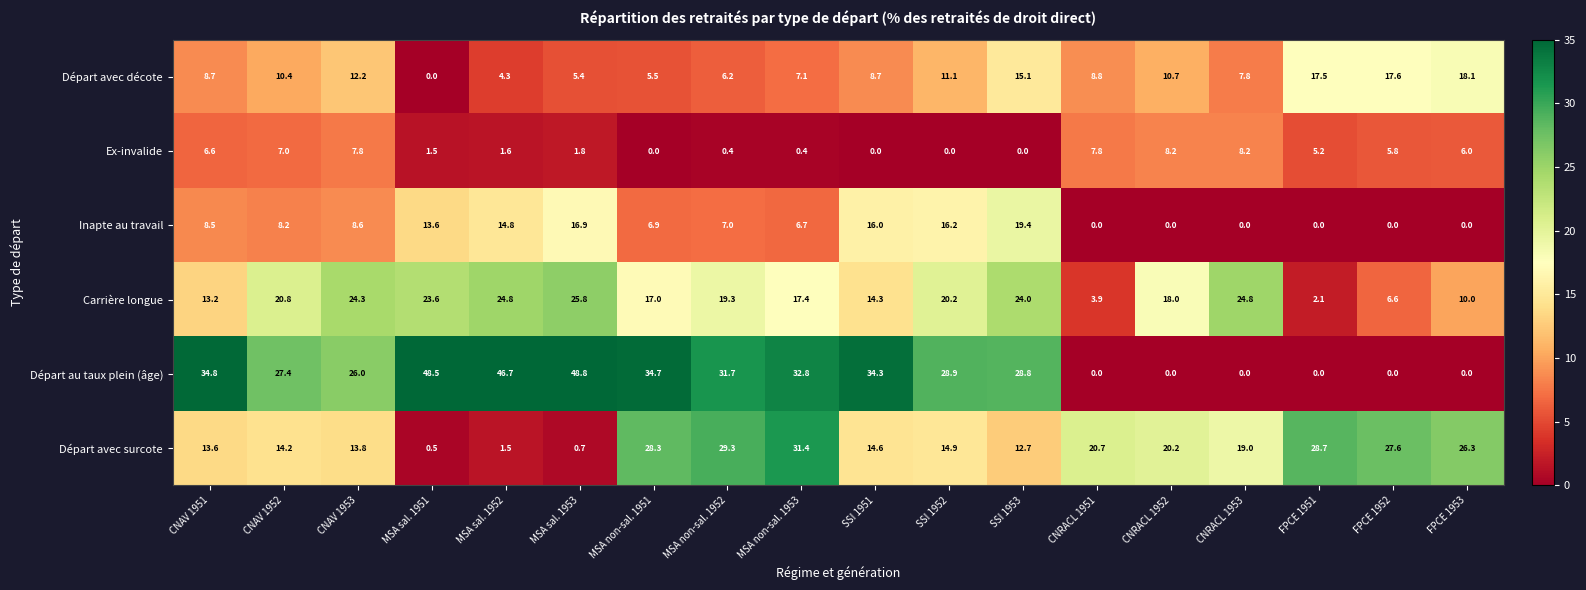

At how many categories does at least one series exceed 47?

2